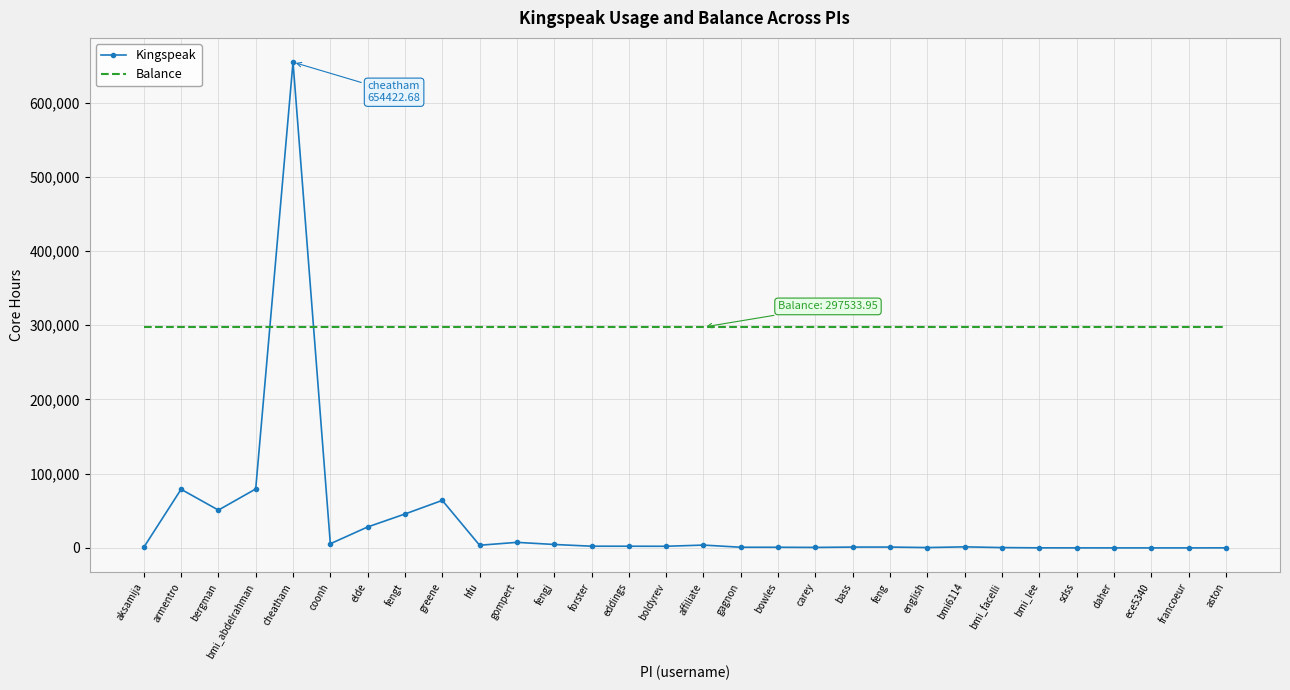

After their last crossing, which series has the higher values: Kingspeak or Balance?

Balance